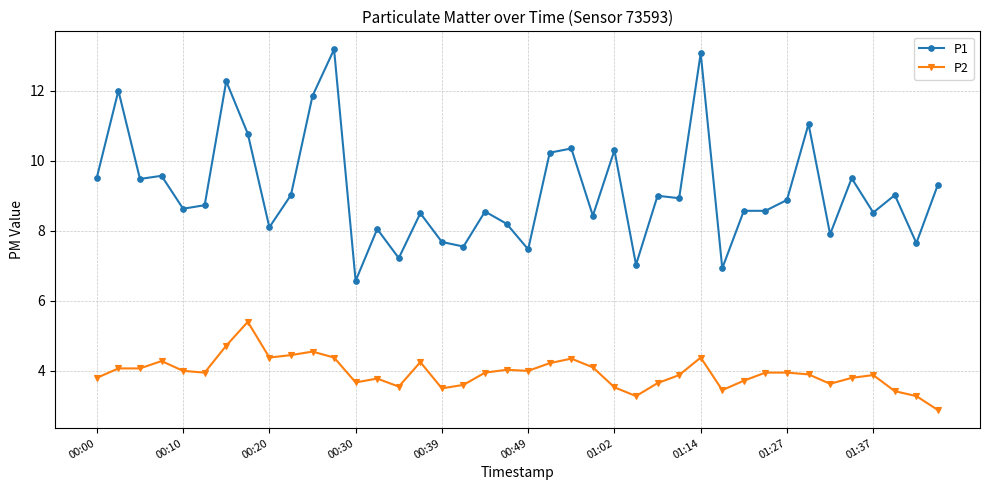

What is the minimum value for P1?

6.6